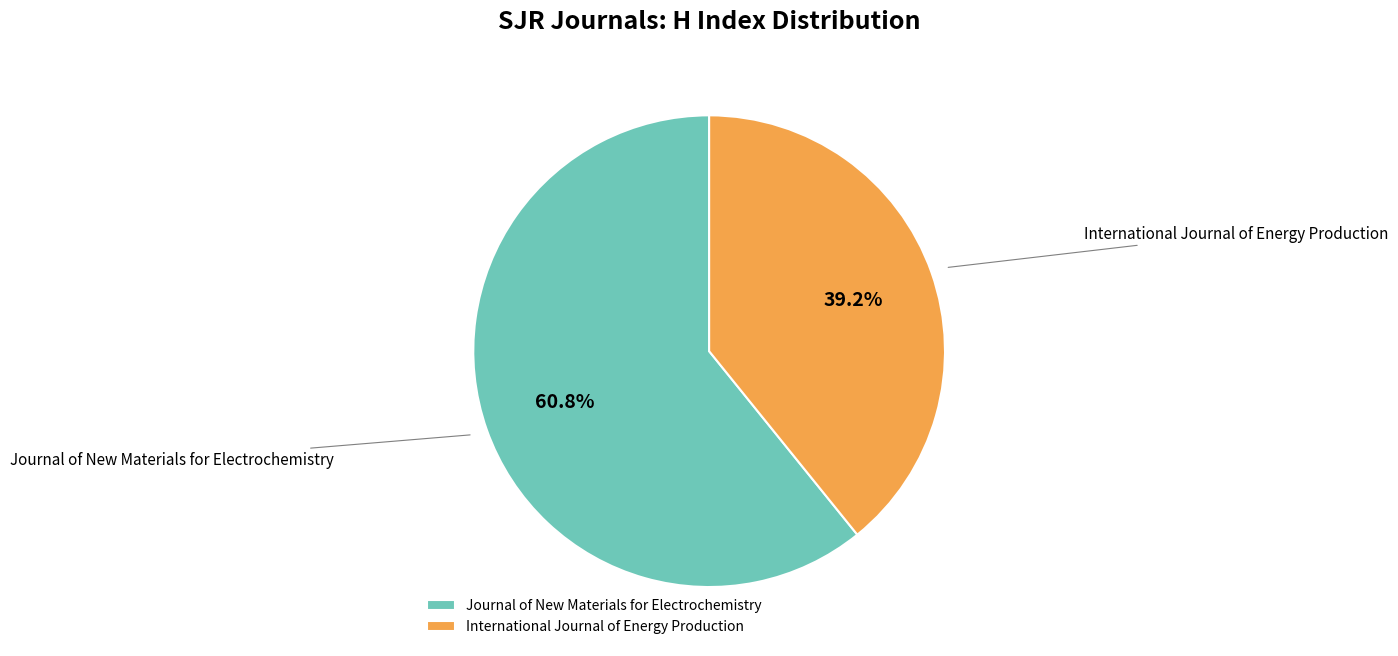

What is the ratio of the value at Journal of New Materials for Electrochemistry to the value at International Journal of Energy Production?

1.6